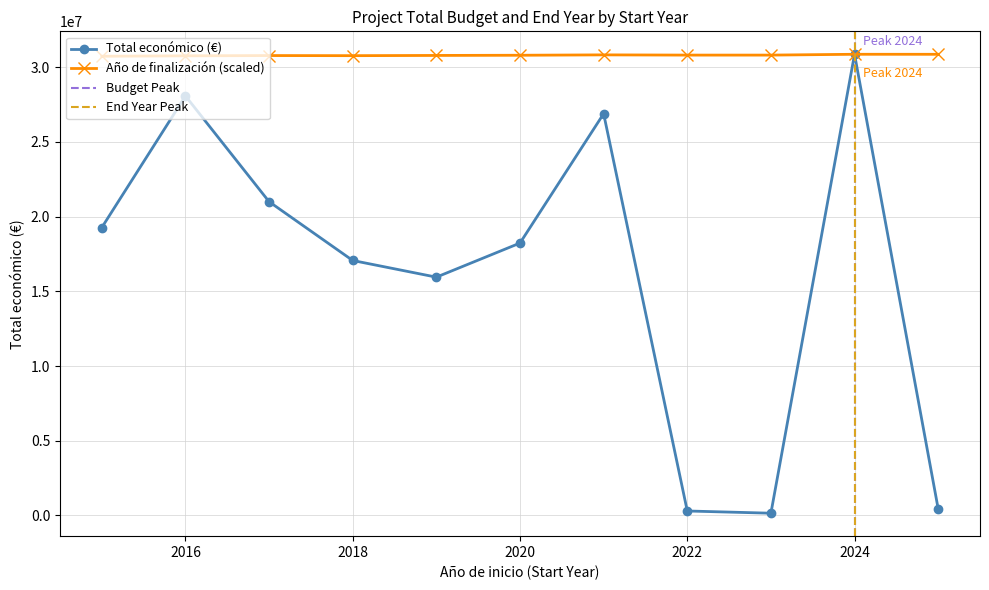

What is the lowest value of the Año de finalización (scaled) series?

30734471.5